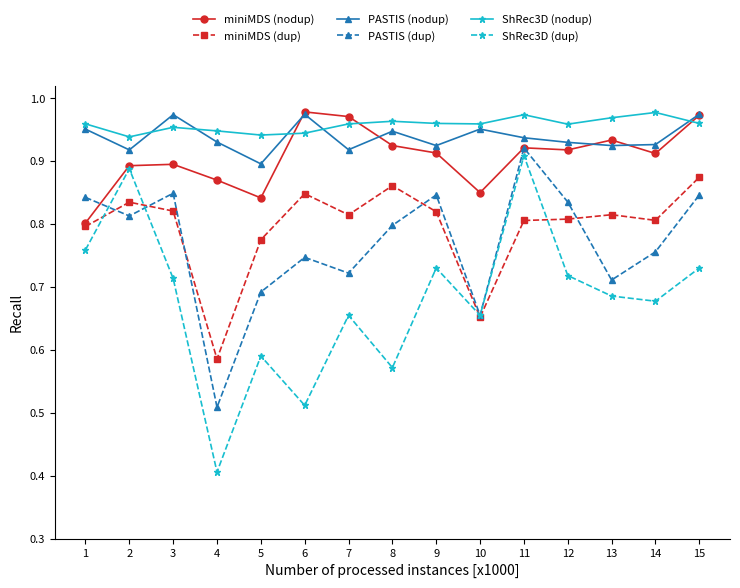

What are all the series names shown in the legend?

miniMDS (nodup), miniMDS (dup), PASTIS (nodup), PASTIS (dup), ShRec3D (nodup), ShRec3D (dup)